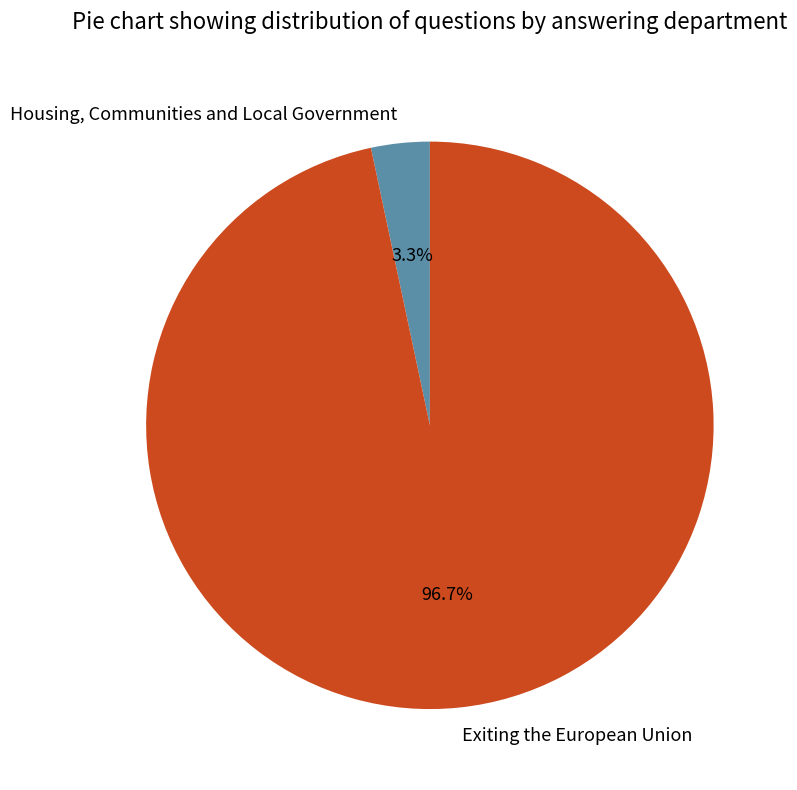

To the nearest percent, what portion does Exiting the European Union represent?

97%